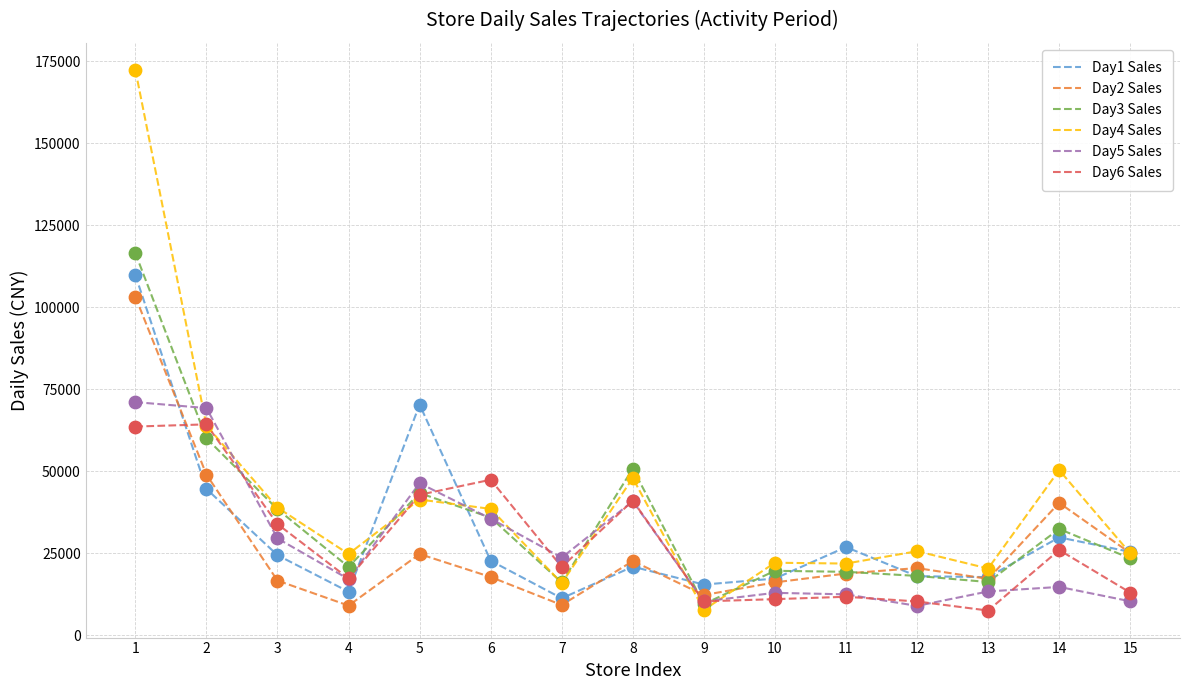

Between 13 and 14, which series saw the biggest shift?

Day4 Sales